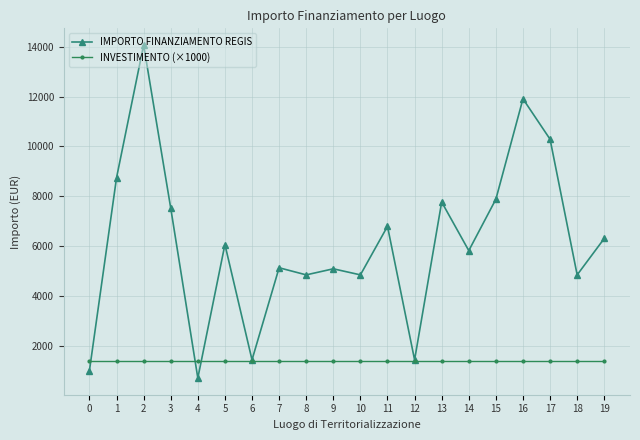

How many categories are shown in the chart?

20